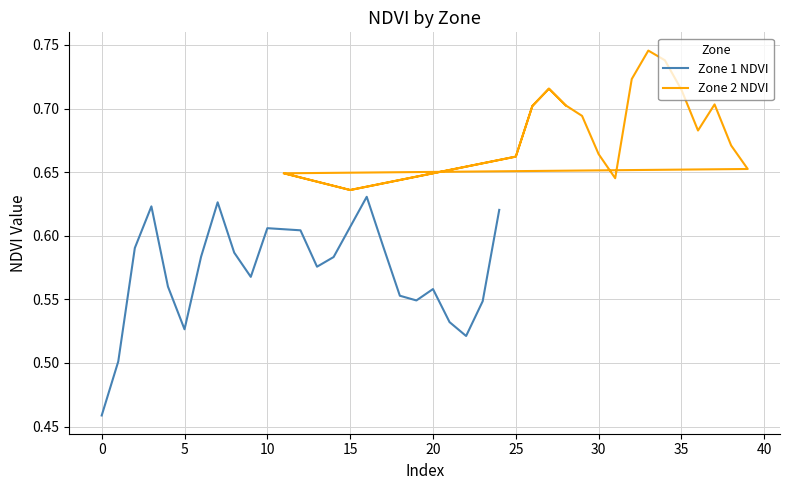

What is the maximum value shown in the chart?

0.7